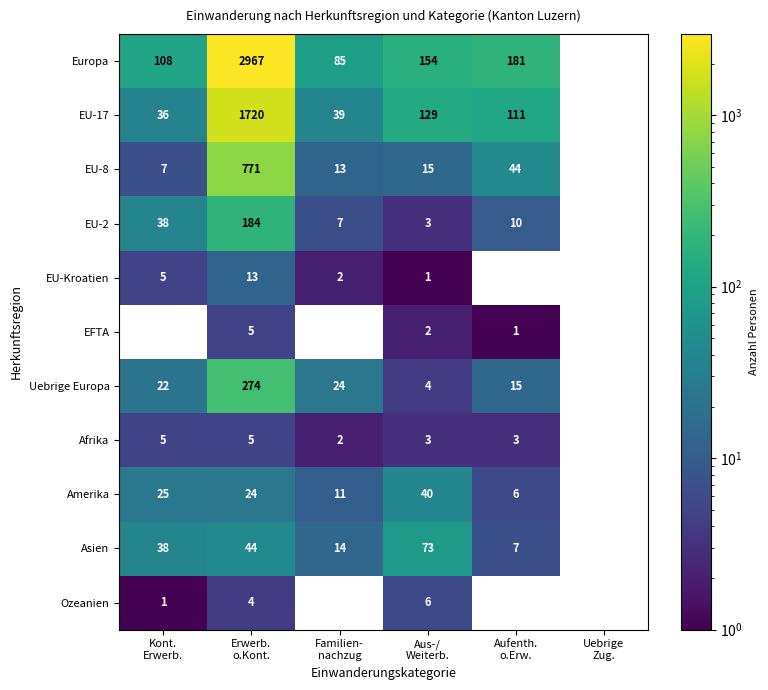

What is the minimum value for EU-Kroatien?

1.0